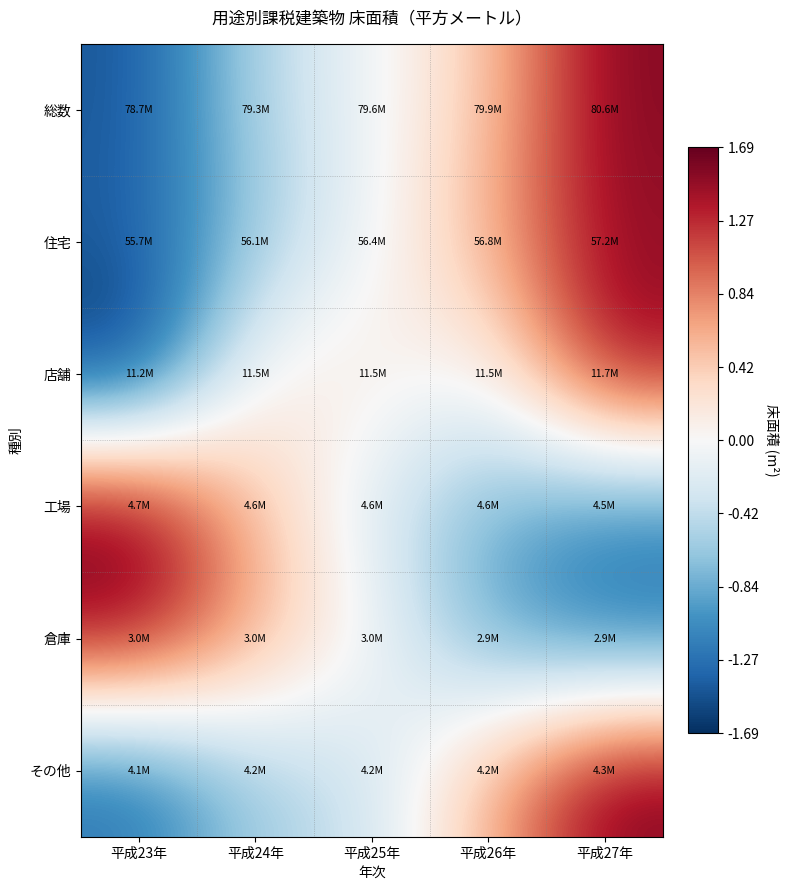

Which category has the highest value across all series?

平成23年